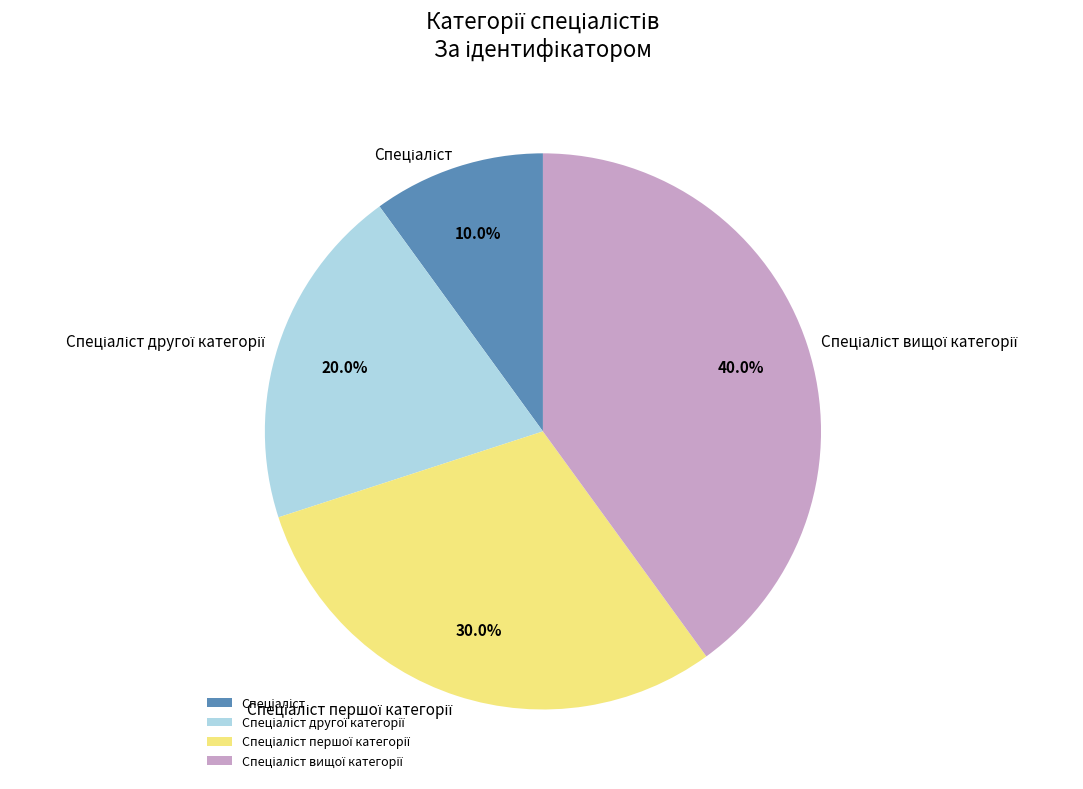

Does any single category account for the majority?

No